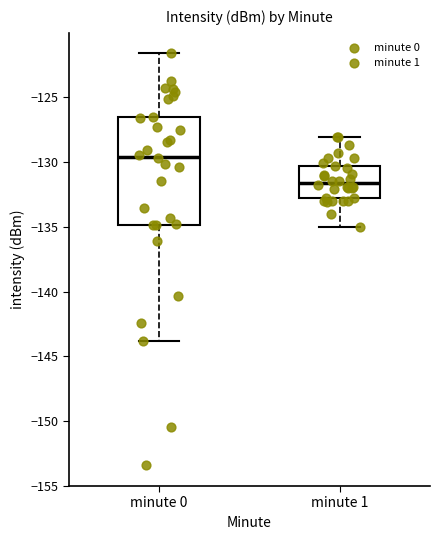

Which box's median line is the highest?

minute 0